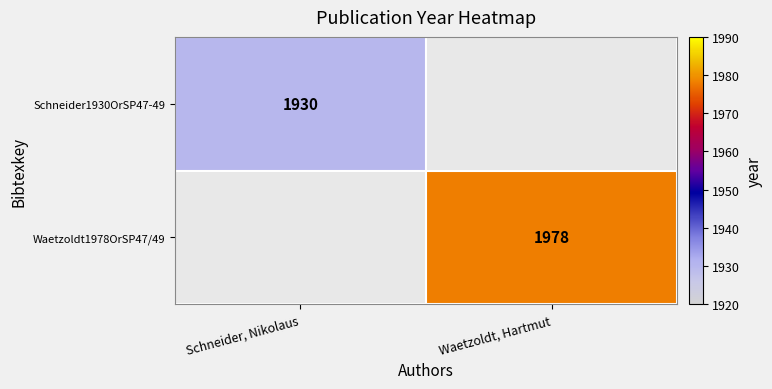

The Schneider1930OrSP47-49 series shows 1930 at Schneider, Nikolaus. True or false?

True